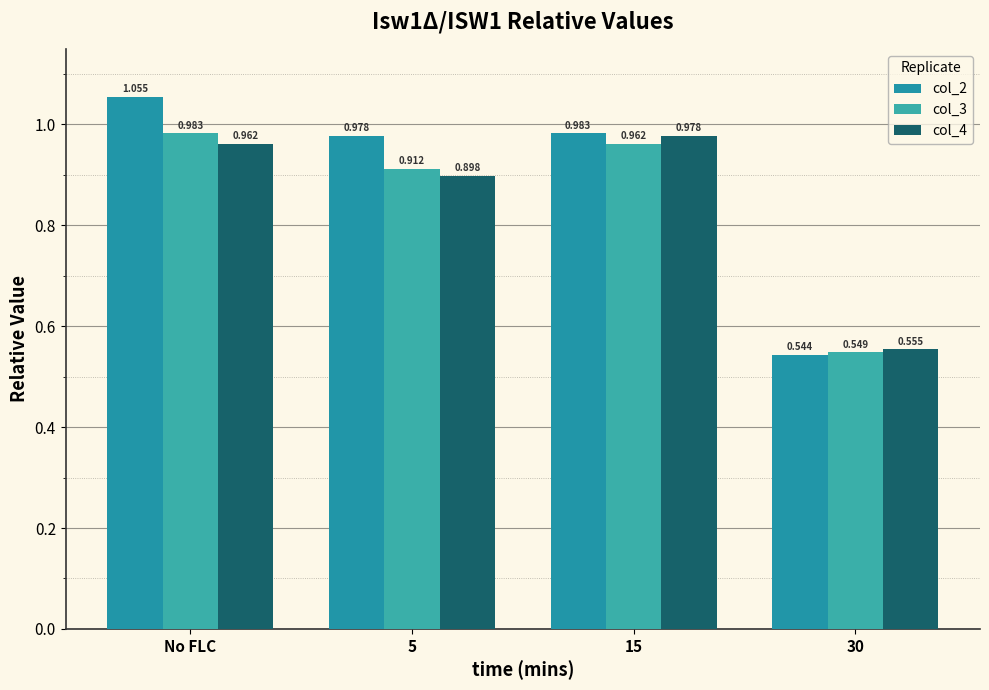

Between No FLC and 30, which series saw the biggest shift?

col_2